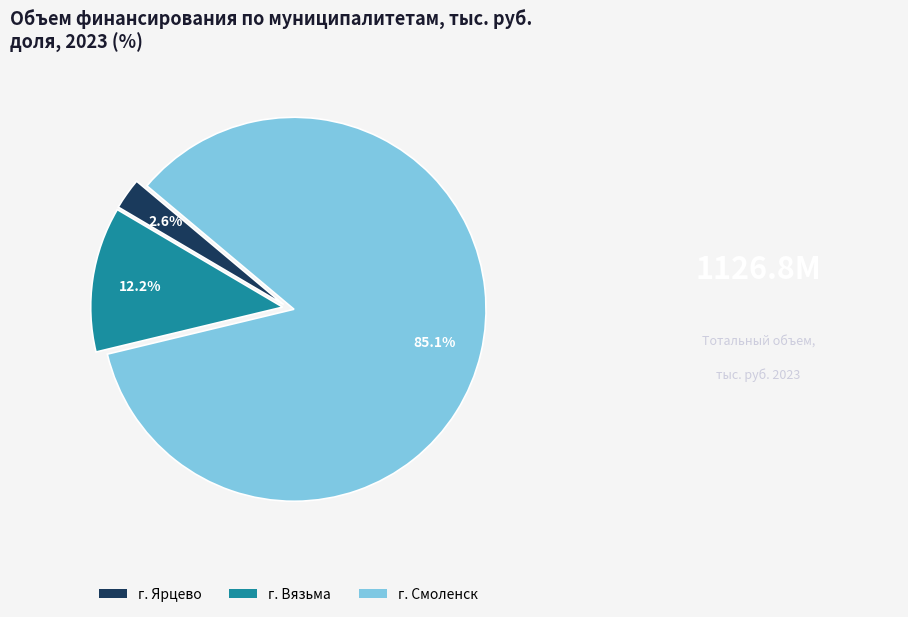

Which category has the biggest portion of the pie?

г. Смоленск